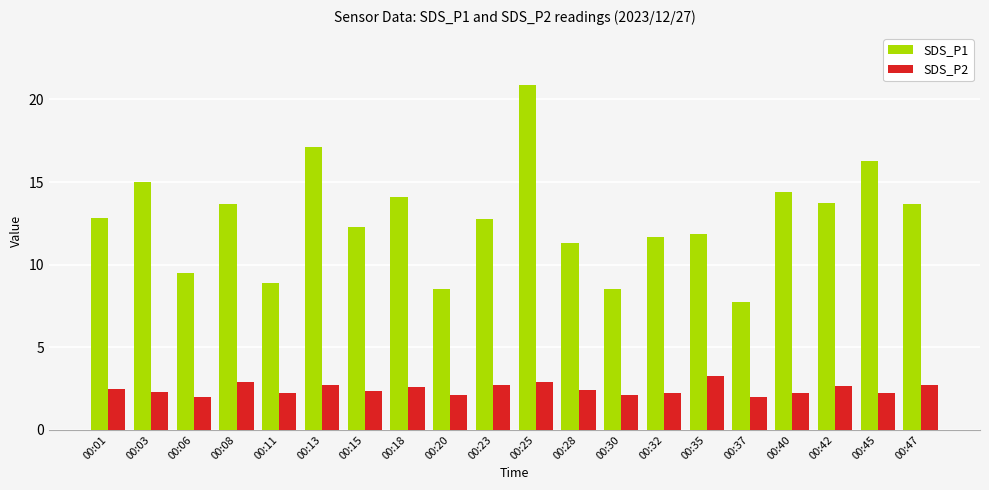

What is the difference between the highest and lowest values at 00:25?

18.0